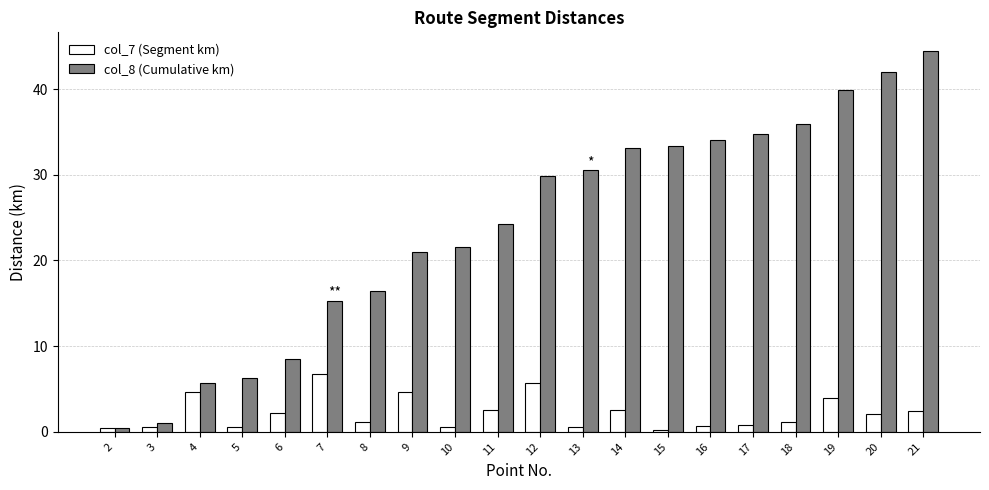

List the series in order of their overall mean, highest first.

col_8 (Cumulative km), col_7 (Segment km)